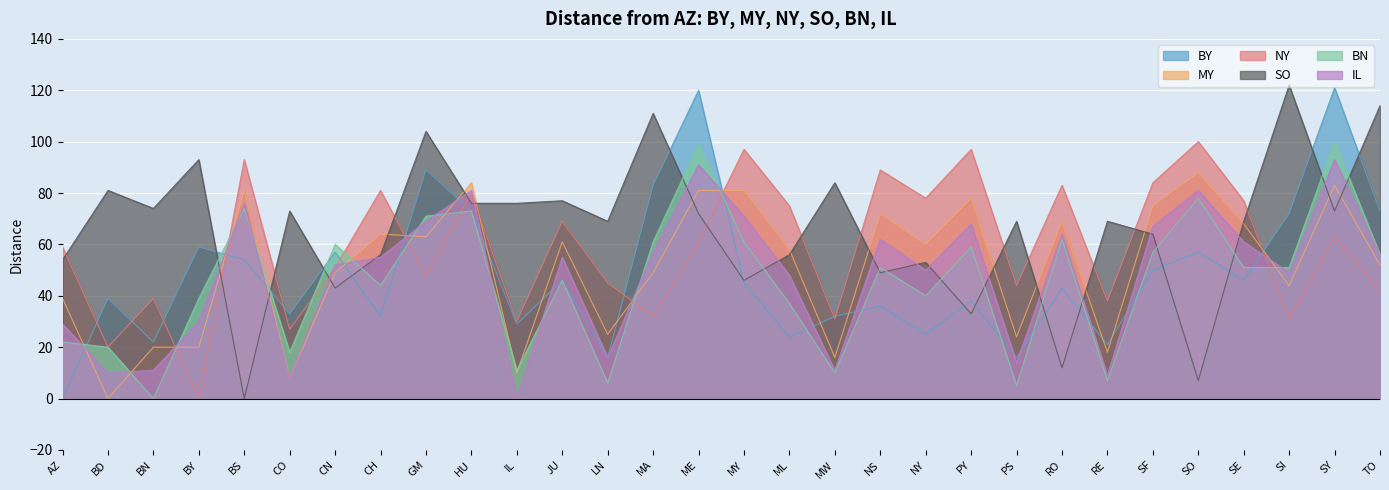

In BY, how many points are higher than both neighbors (excluding endpoints)?

11